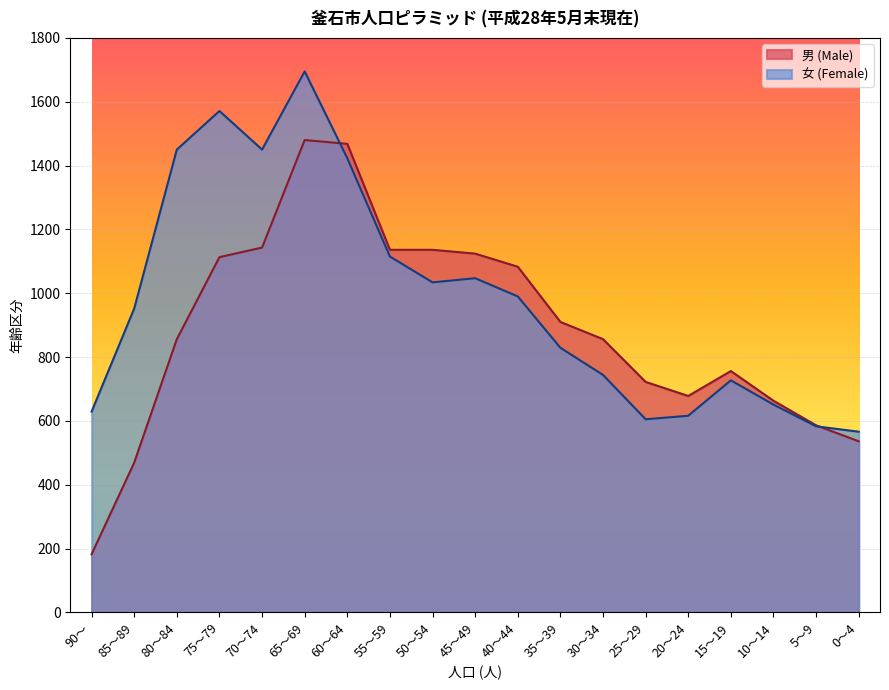

Which series ends up on top after the final intersection of 女 (Female) and 男 (Male)?

女 (Female)